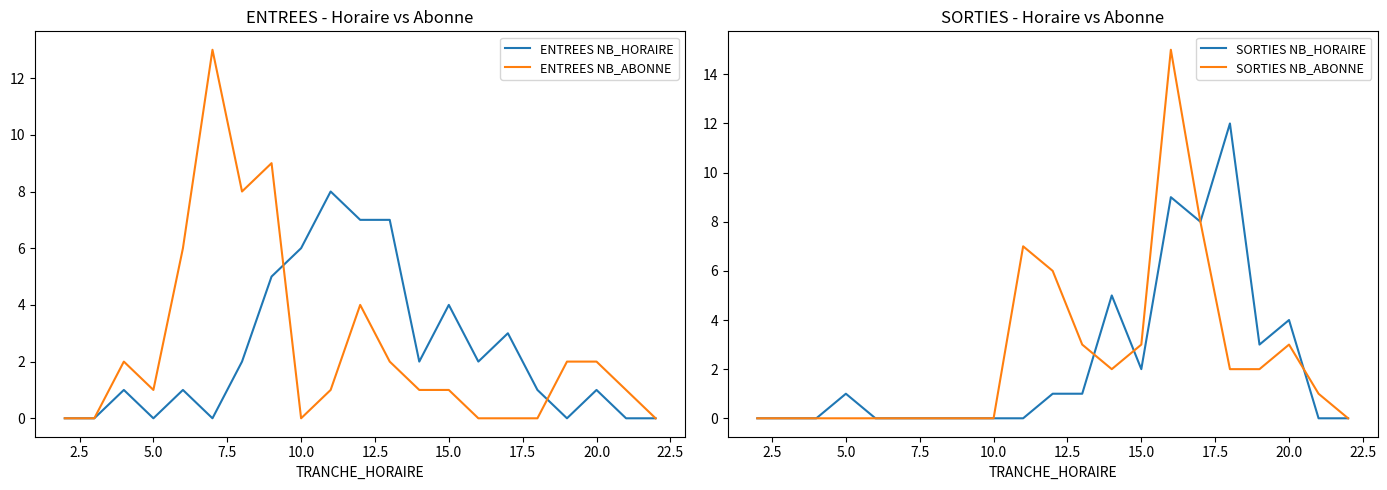

What is the highest value of the SORTIES NB_ABONNE series?

15